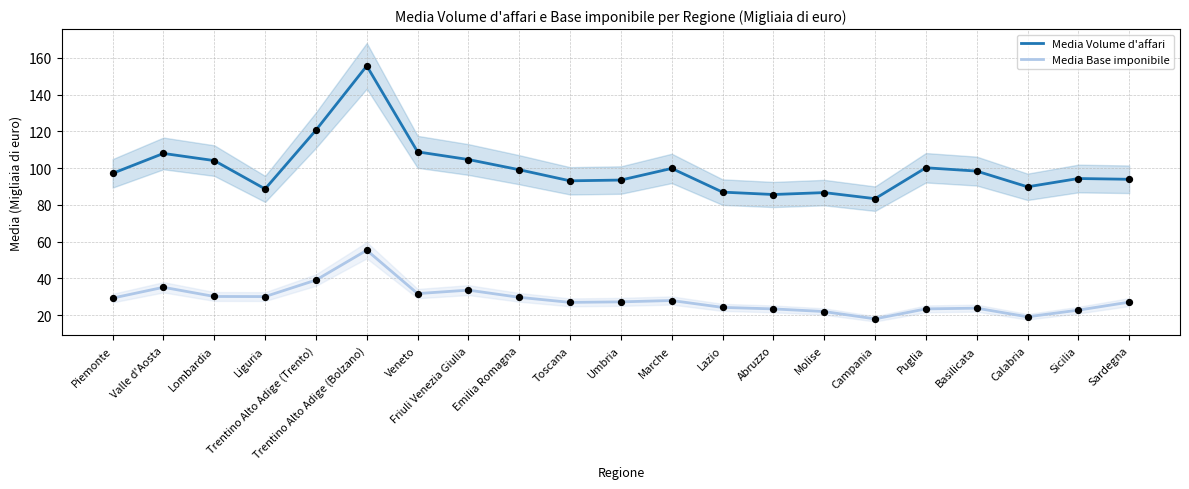

Which series contains the lowest Y value?

Media Base imponibile